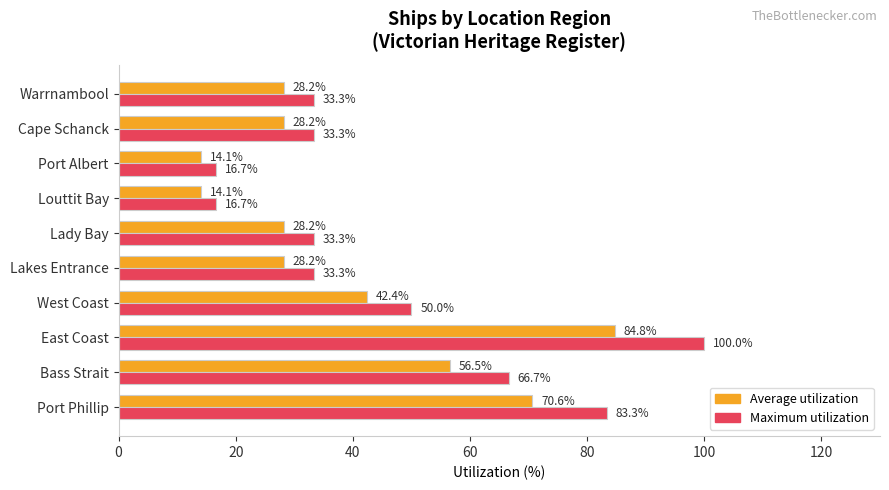

True or false: Maximum utilization has a value of 16.7 at Louttit Bay.

True